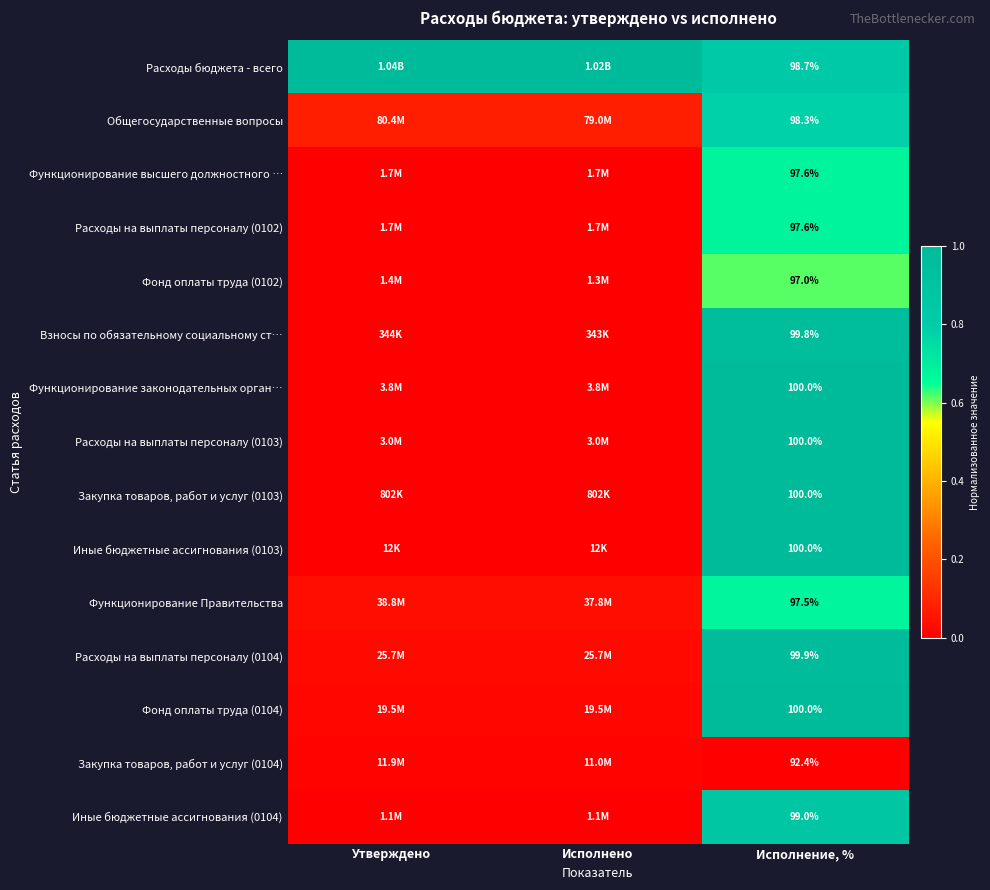

Between Исполнение, % and Исполнено, which is larger?

Исполнено